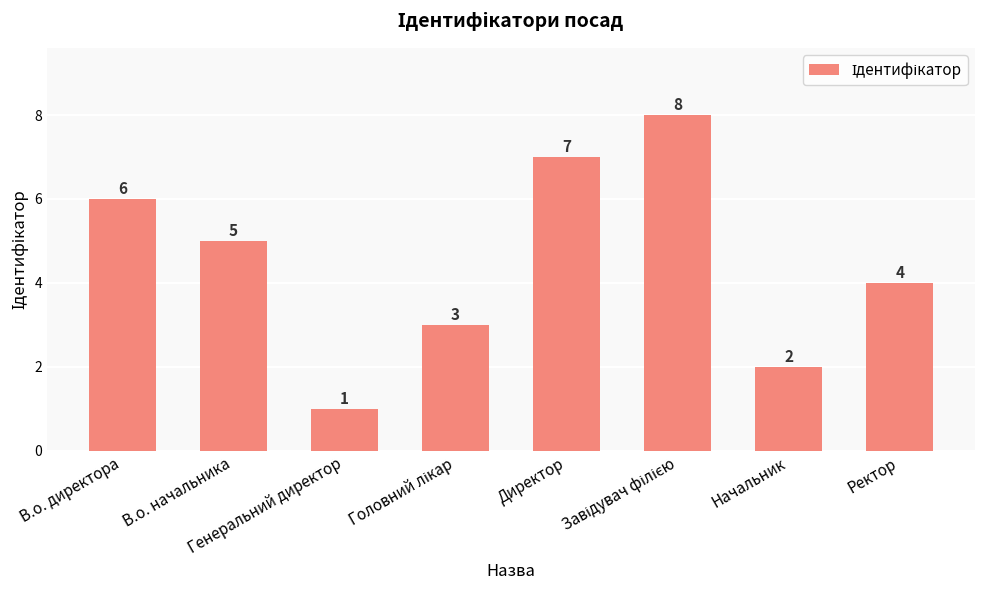

Which has a higher value, В.о. начальника or Начальник?

В.о. начальника